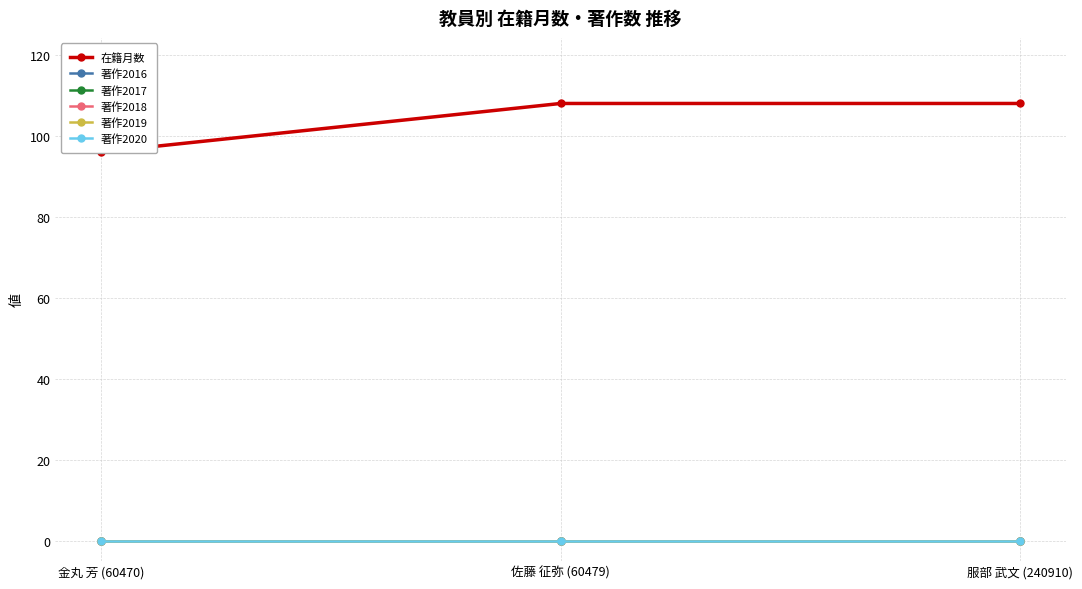

Does the chart have visible grid lines?

Yes